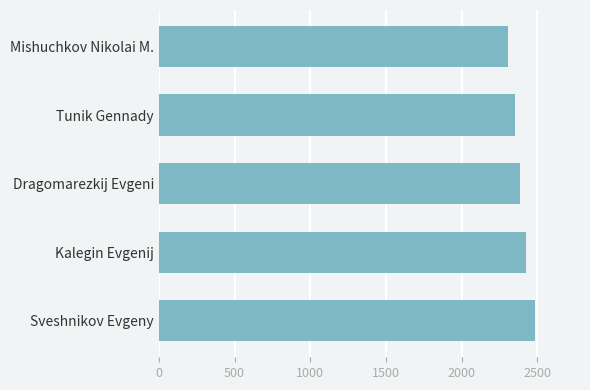

What is the difference between the maximum and minimum values?

176